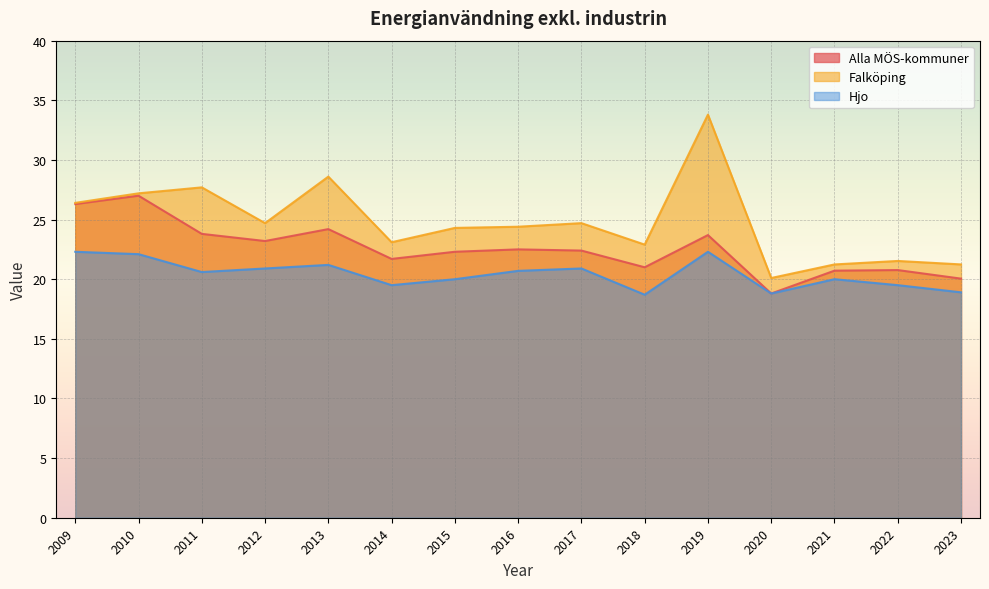

The Hjo series shows 35.0 at 2021. True or false?

False